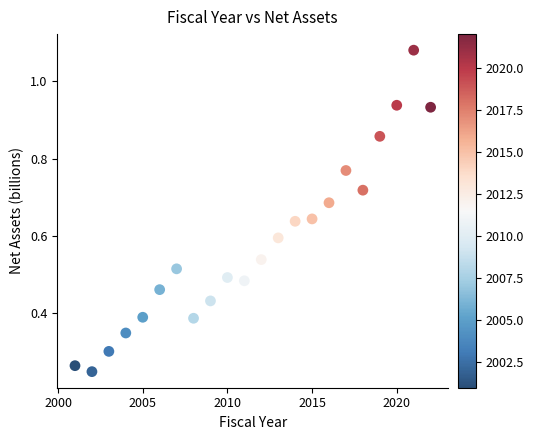

What is the range of X values (max minus min)?

21.0